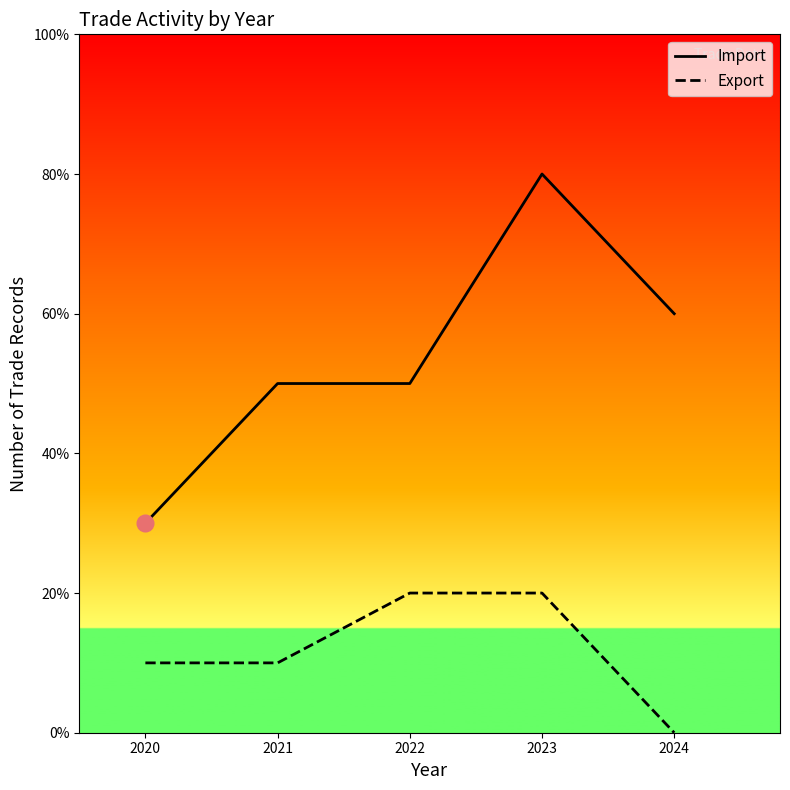

Count the Export values in the range 1 to 2.

4